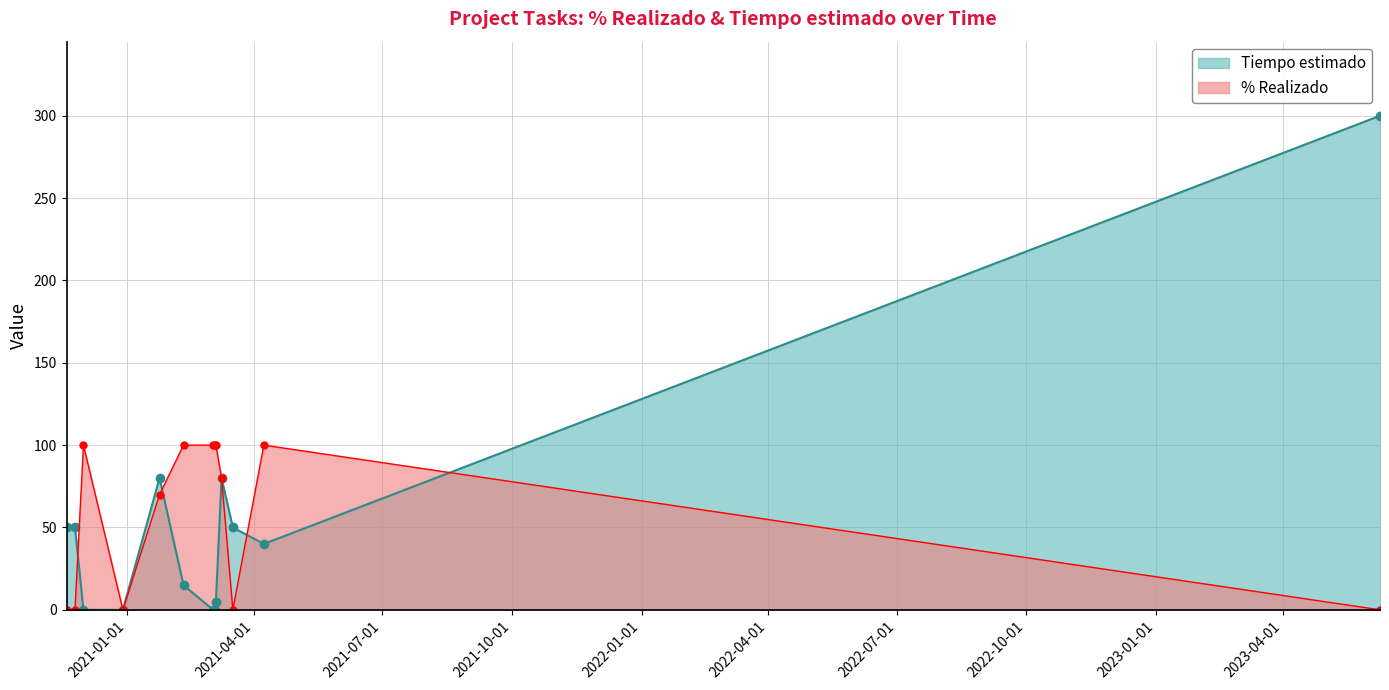

Count the number of categories in the chart.

13